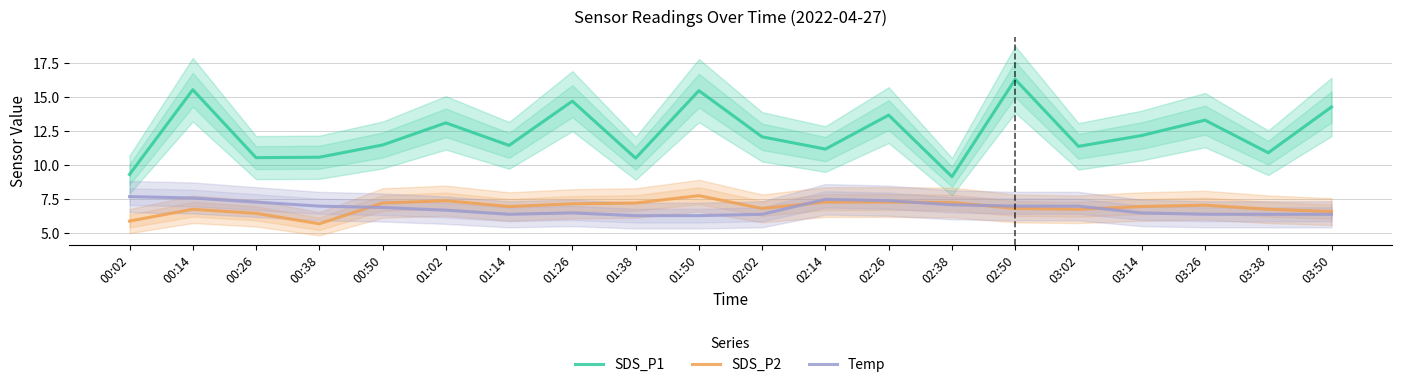

List the series in order of their peak value, highest first.

SDS_P1, SDS_P2, Temp